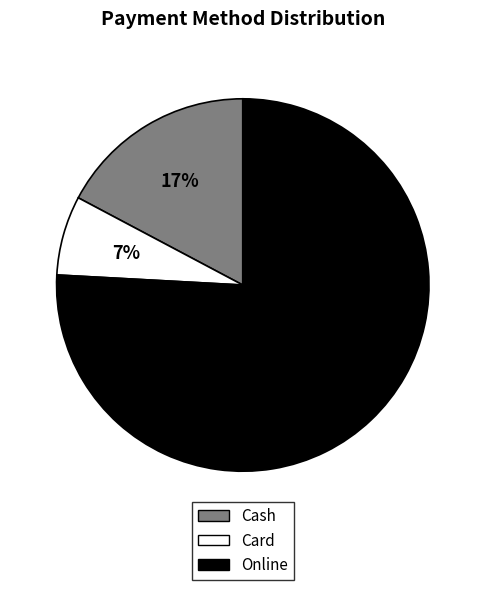

To the nearest percent, what is the average slice percentage?

33%